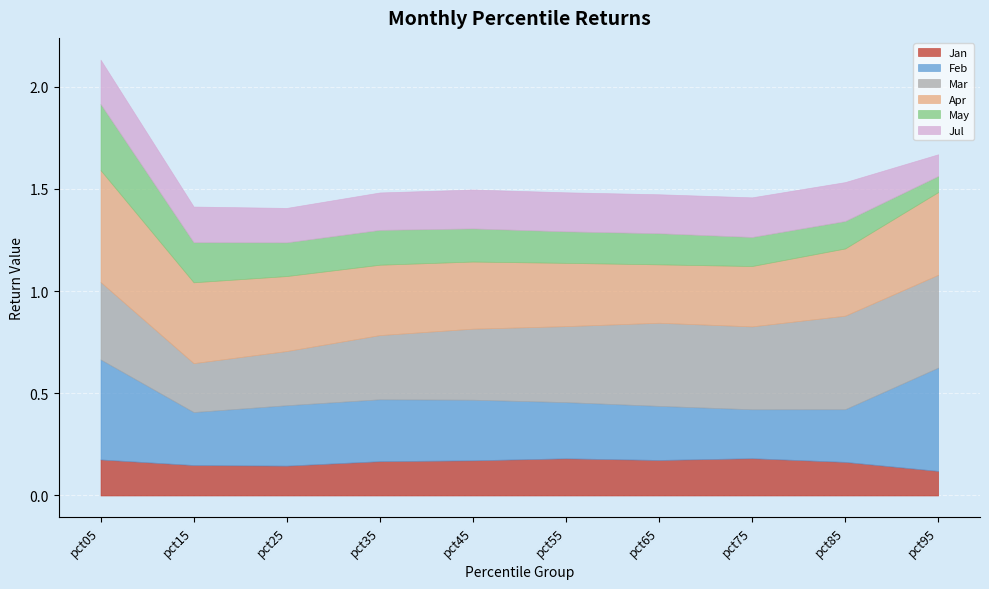

At which label does Apr reach its minimum?

pct65